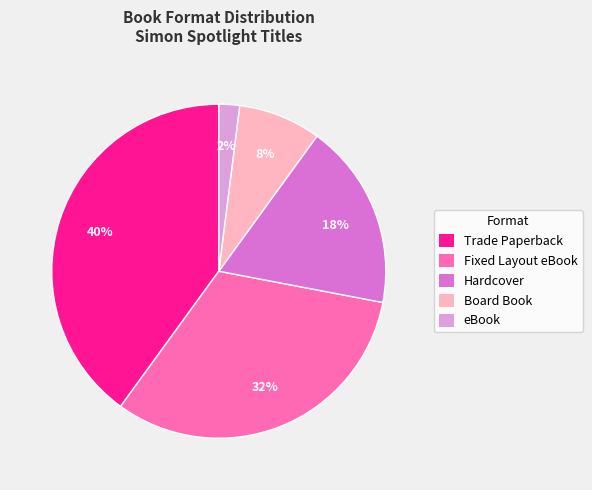

True or false: Hardcover accounts for 6% of the total.

False